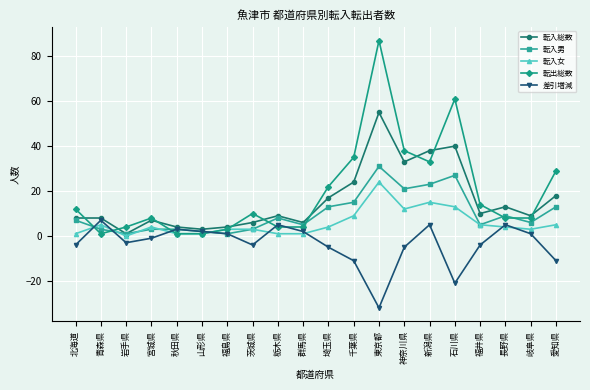

At which label is 転出総数 closest to 44?

神奈川県